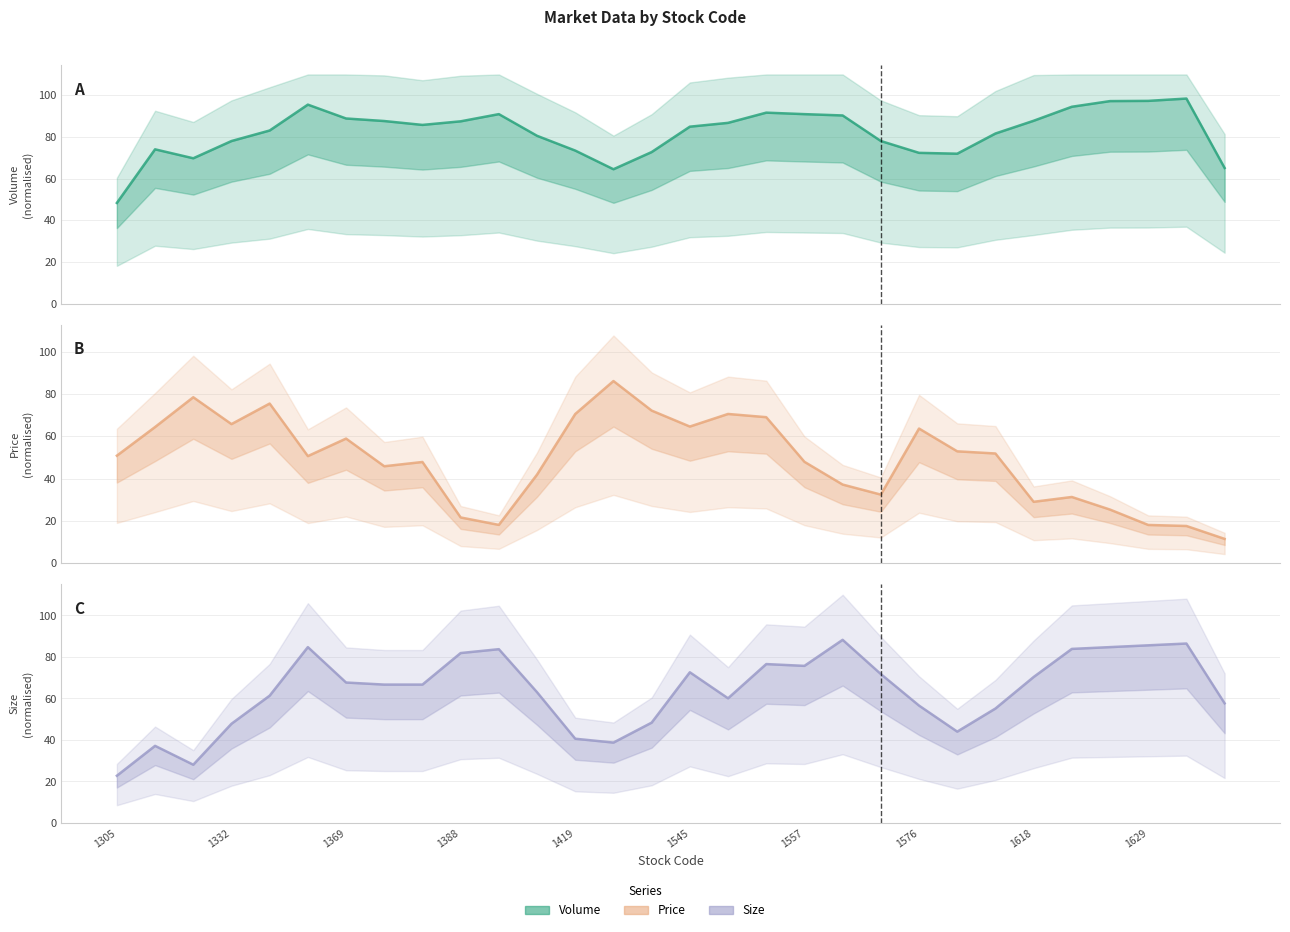

Reading left to right, what are all the values shown in this chart?

Volume (col_5): 48.3	74.1	69.8	78.0	83.1	95.5	88.9	87.6	85.8	87.5	91.0	80.6	73.5	64.5	72.7	84.9	86.8	91.7	91.0	90.3	78.0	72.4	72.0	81.6	87.8	94.5	97.2	97.3	98.4	65.1
Price (col_6): 50.9	64.4	78.5	65.8	75.5	50.7	59.0	45.9	47.9	21.6	18.1	41.9	70.6	86.2	72.2	64.6	70.6	69.1	48.0	37.2	32.5	63.7	52.9	51.9	29.1	31.3	25.4	18.1	17.6	11.5
Size_A (col_7): 22.7	37.1	28.1	47.8	61.3	84.8	67.7	66.7	66.7	81.9	83.8	63.0	40.6	38.7	48.3	72.6	60.1	76.6	75.7	88.3	71.8	56.6	44.0	55.1	70.3	83.9	84.8	85.6	86.5	57.7